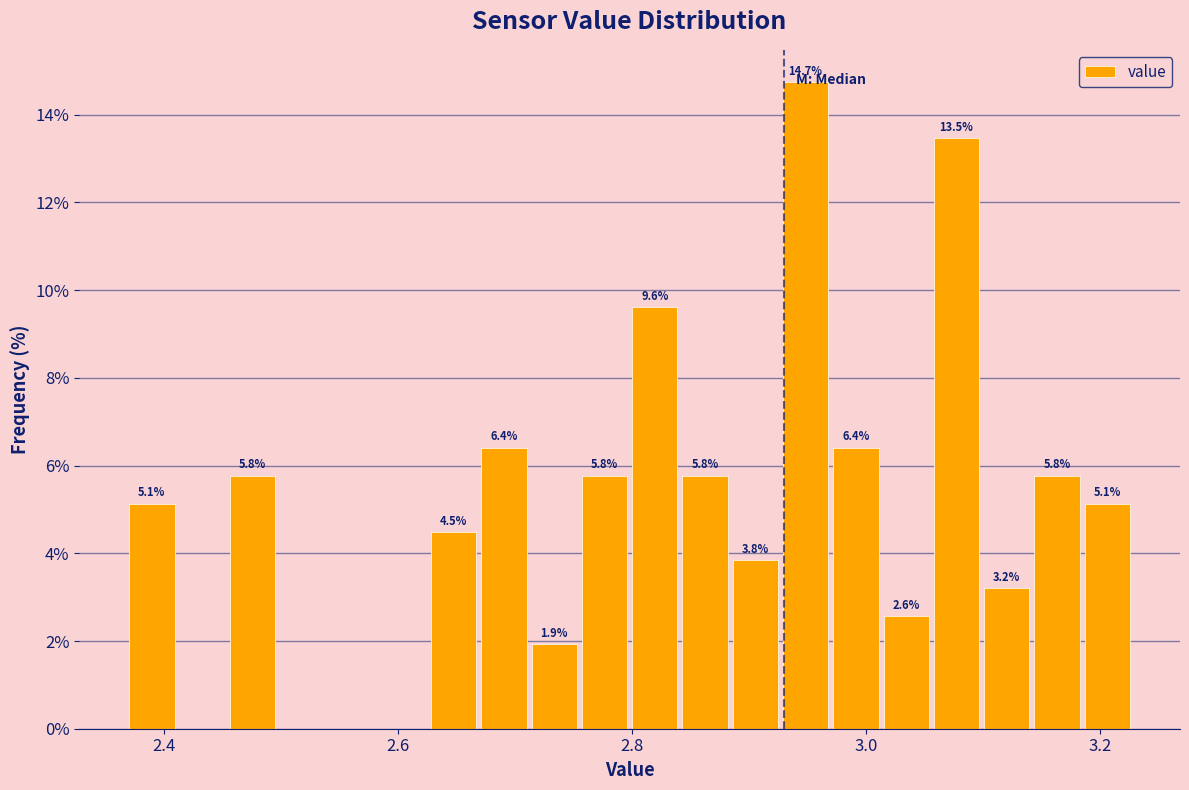

Read against the x-axis, roughly where is the centre of the tallest bar?

2.94